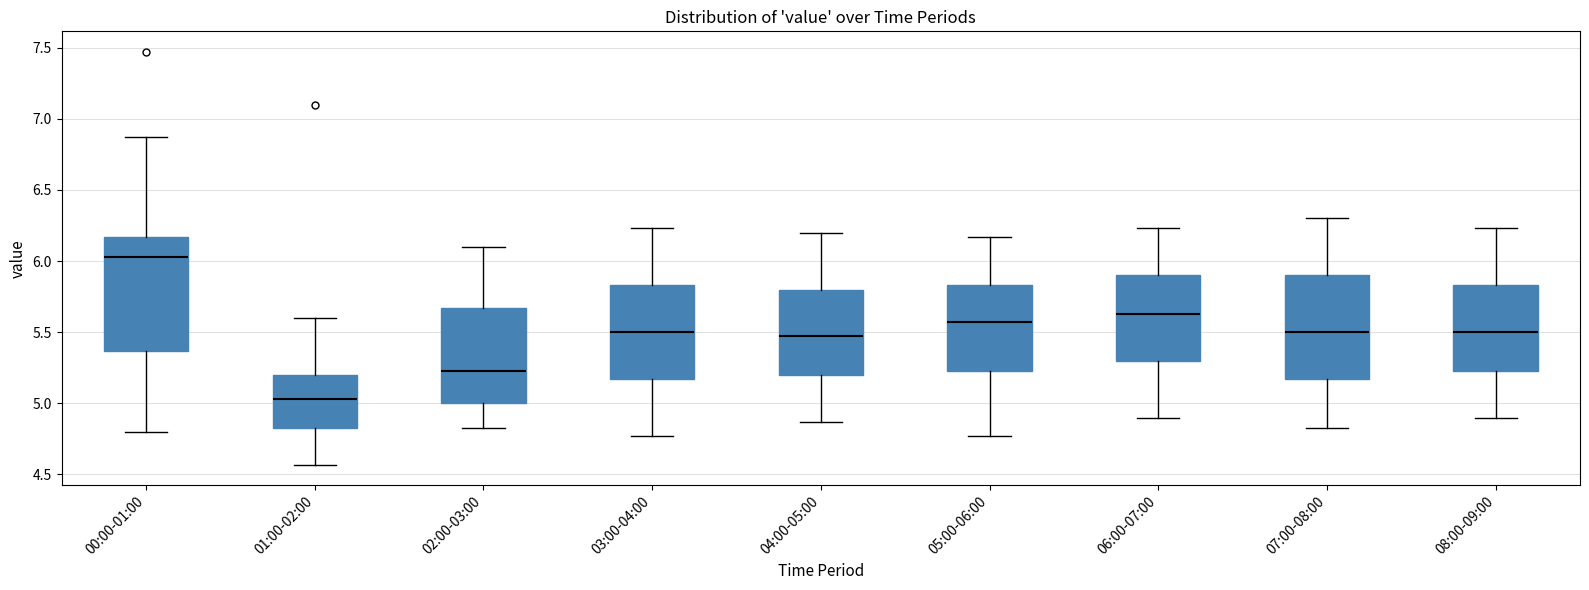

Comparing the boxes themselves (not the whiskers), which one is the tallest?

00:00-01:00